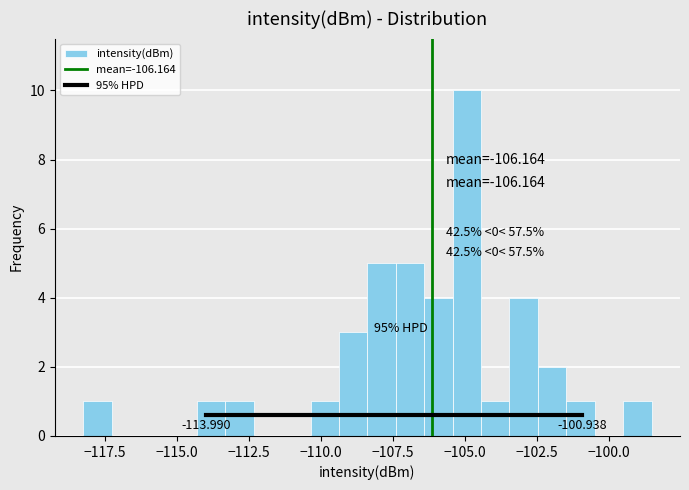

Read against the x-axis, roughly where is the centre of the tallest bar?

-105.0